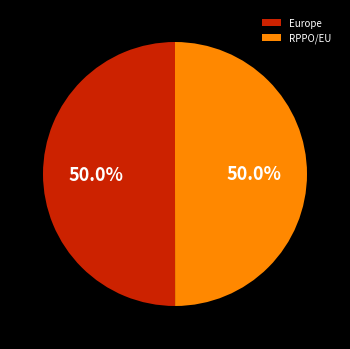

How many segments does this pie chart have?

2